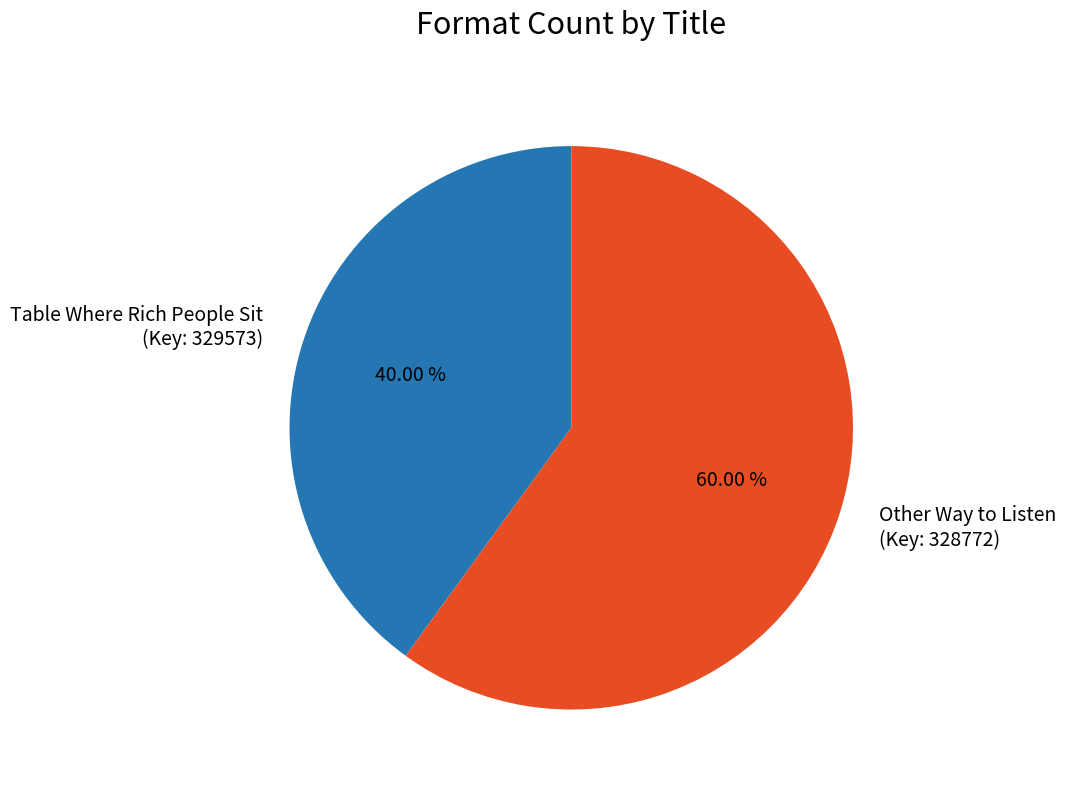

Do Other Way to Listen (Key: 328772) and Table Where Rich People Sit (Key: 329573) together represent more than half of the pie?

Yes